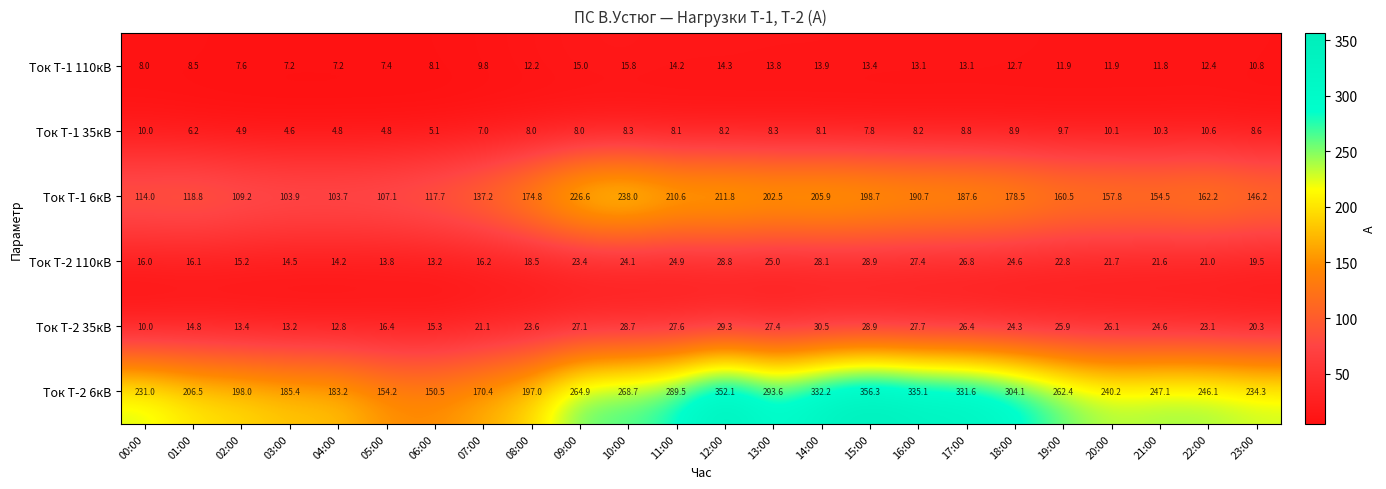

Which label corresponds to the smallest value in the chart?

03:00